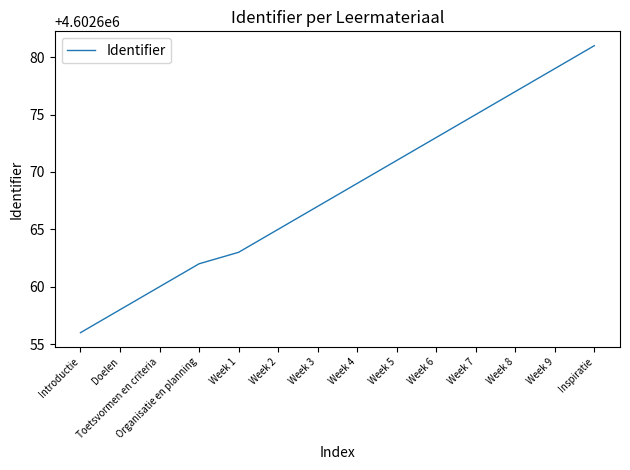

The chart shows a value of 7263918 at Week 1. True or false?

False